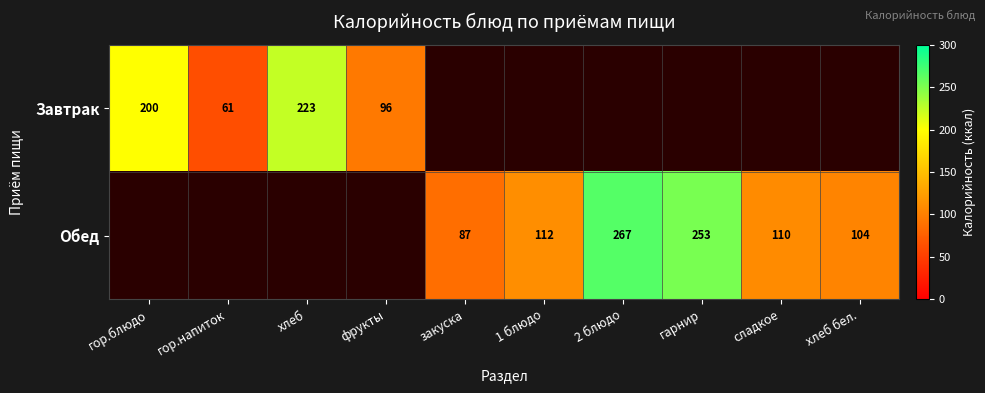

How many data points does each series have?

10